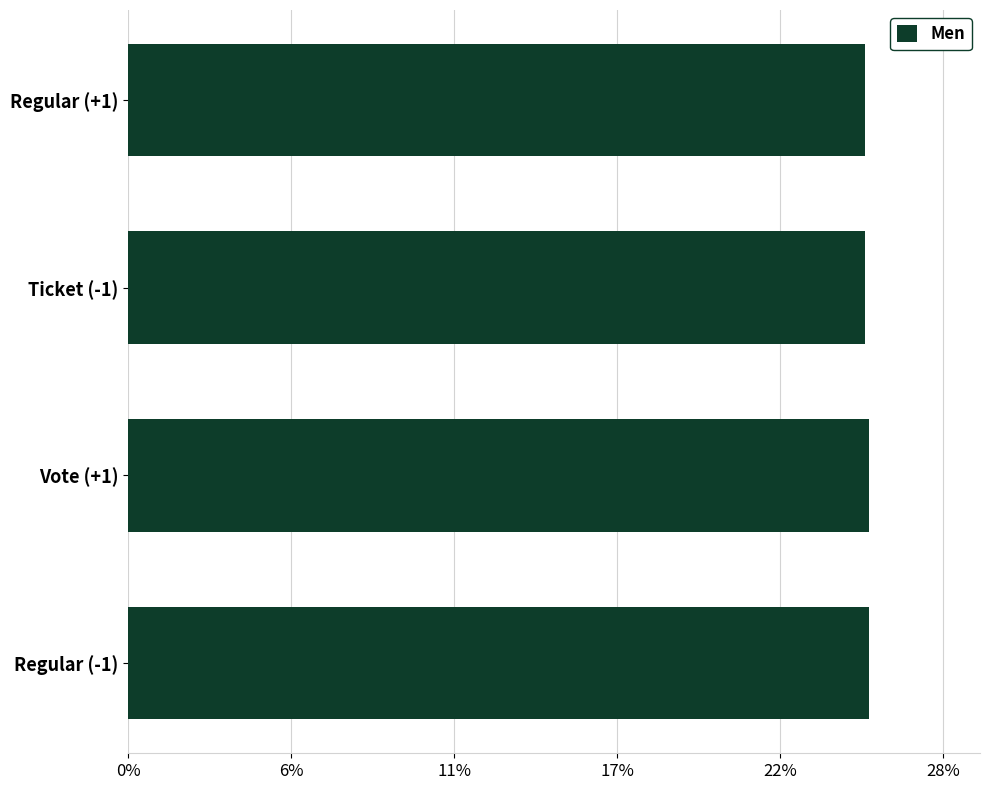

Does the chart contain any negative values?

No